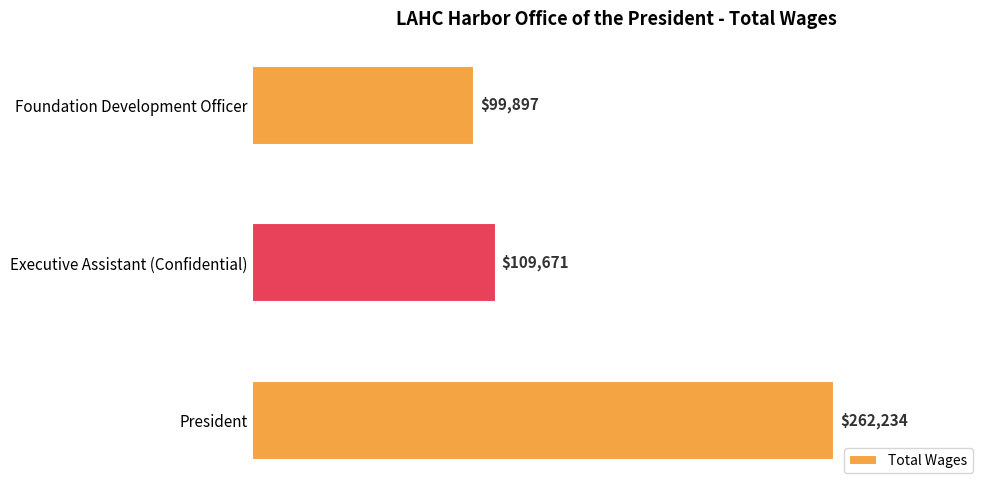

How many data points does each series have?

3